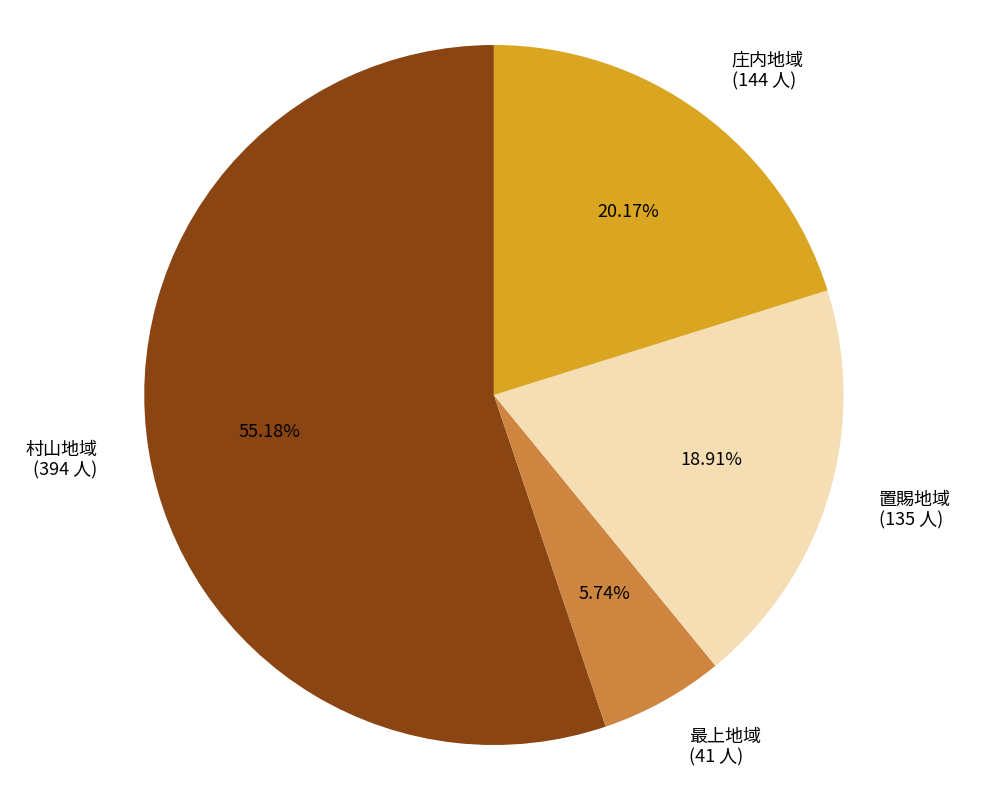

What percentage is the 最上地域 slice, to the nearest percent?

6%